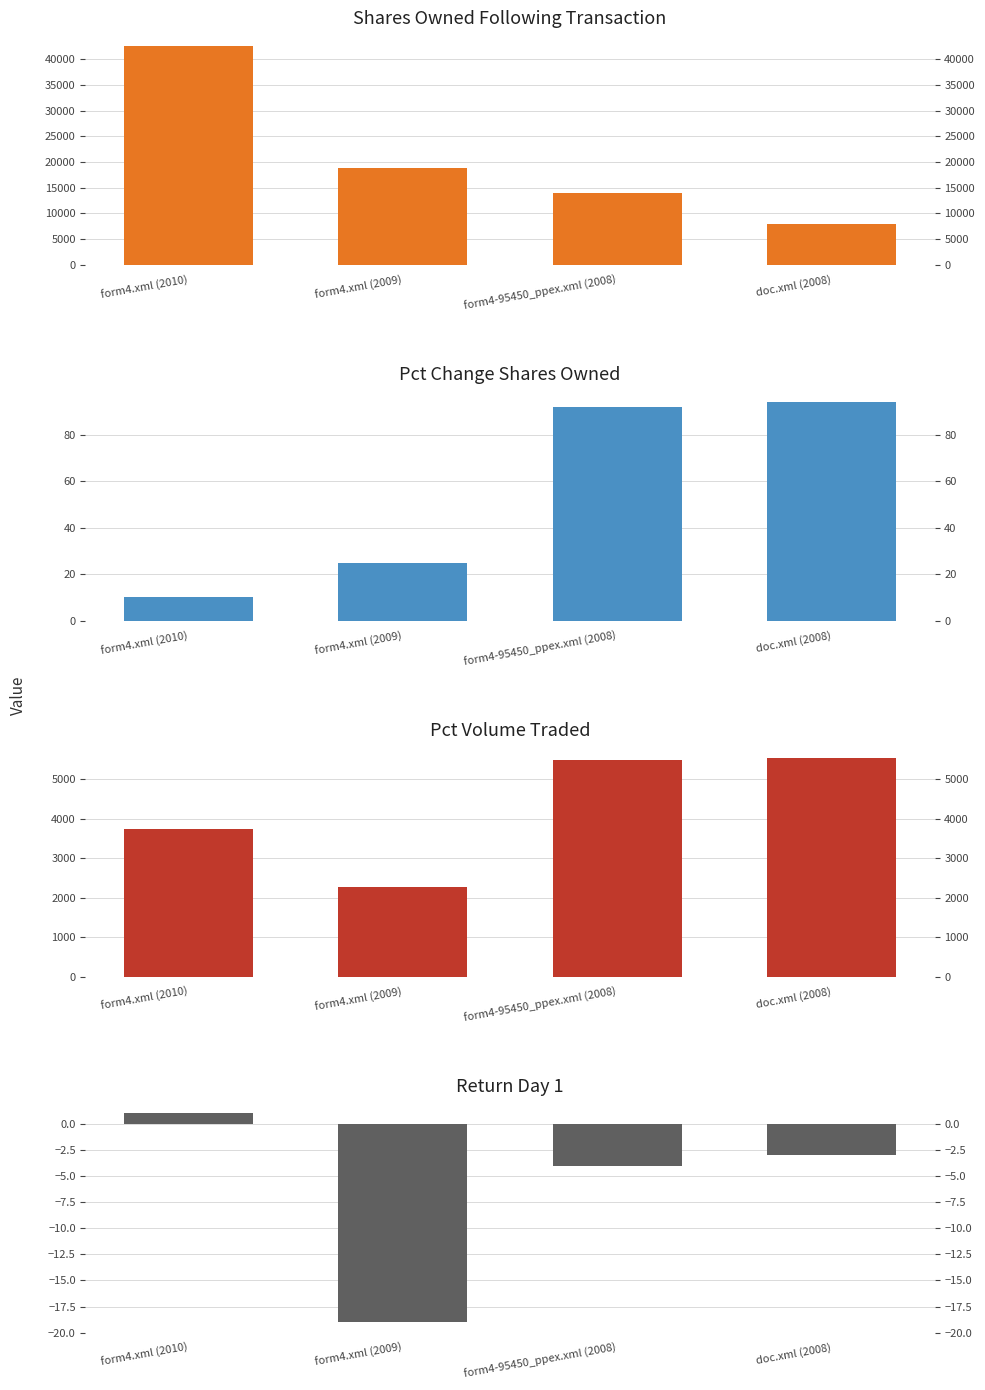

Where is Return Day 1 nearest to the value -9?

form4-95450_ppex.xml (2008)